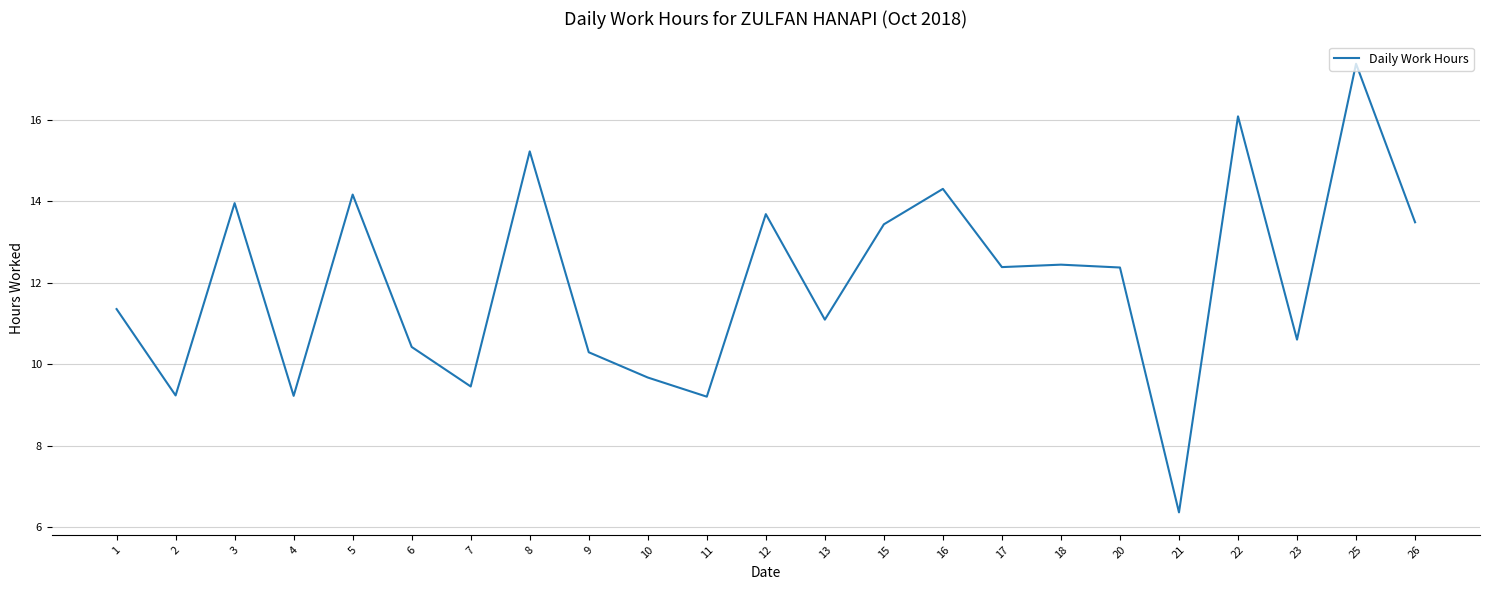

Count the number of data series in this chart.

1